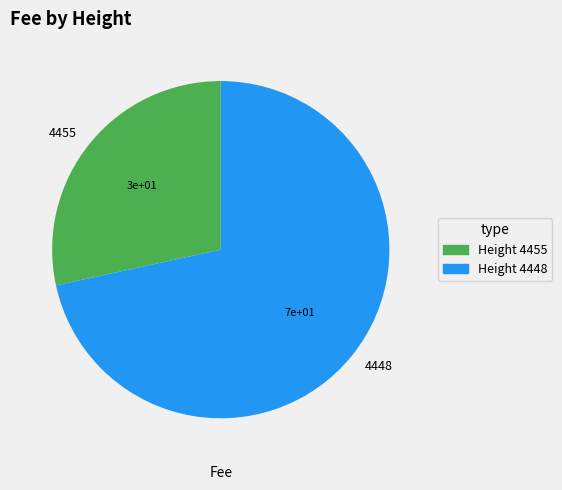

What is the smallest slice in the pie chart?

4455